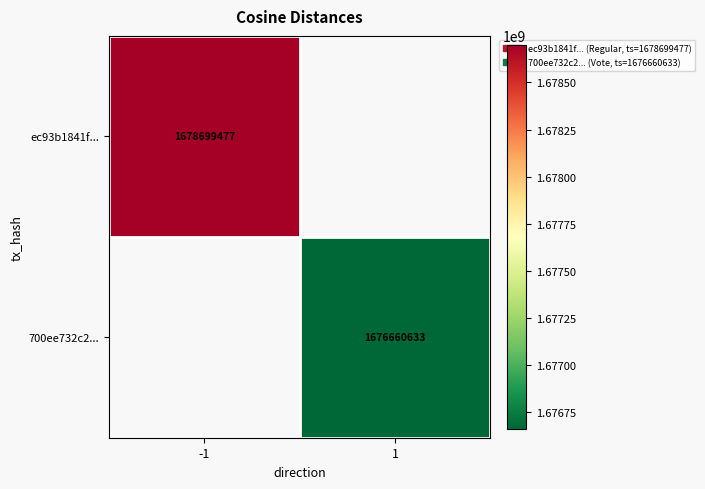

Is it true that ec93b1841f... equals 2368177982 at -1?

False